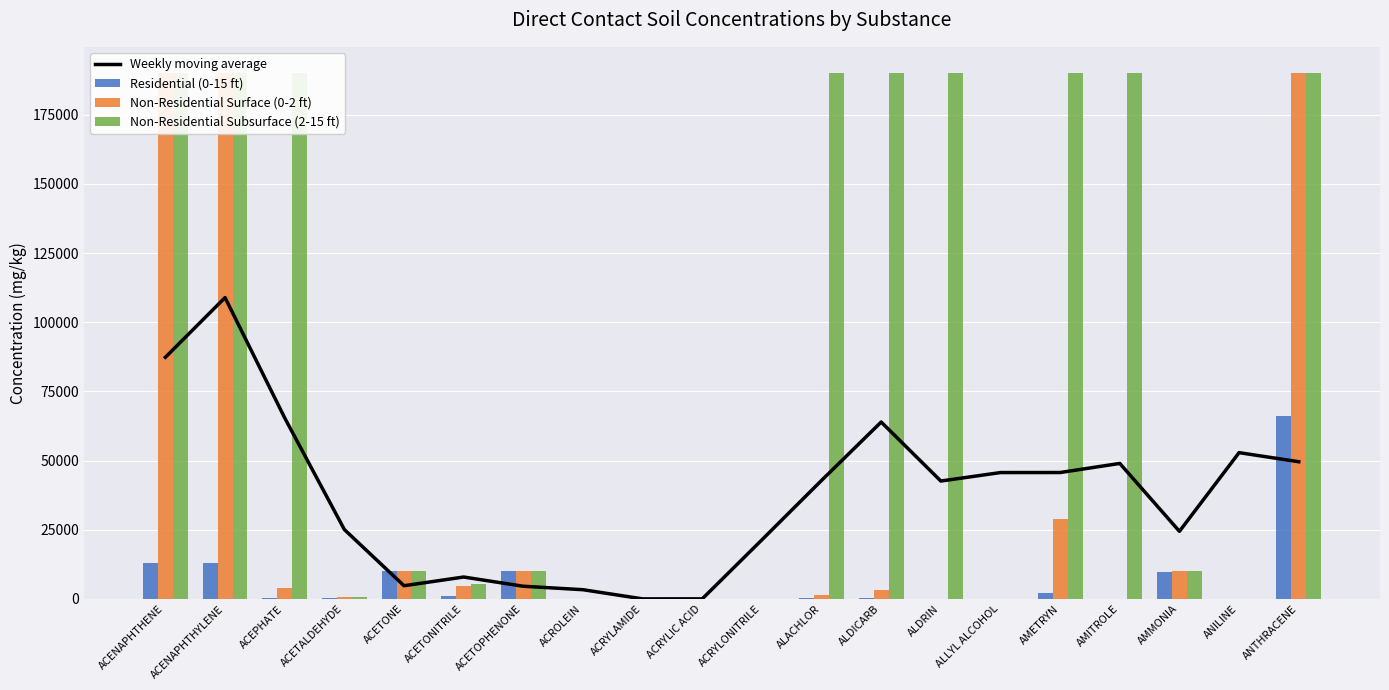

The value of Non-Residential Subsurface (2-15 ft) at ALDICARB is 190000.0. True or false?

True